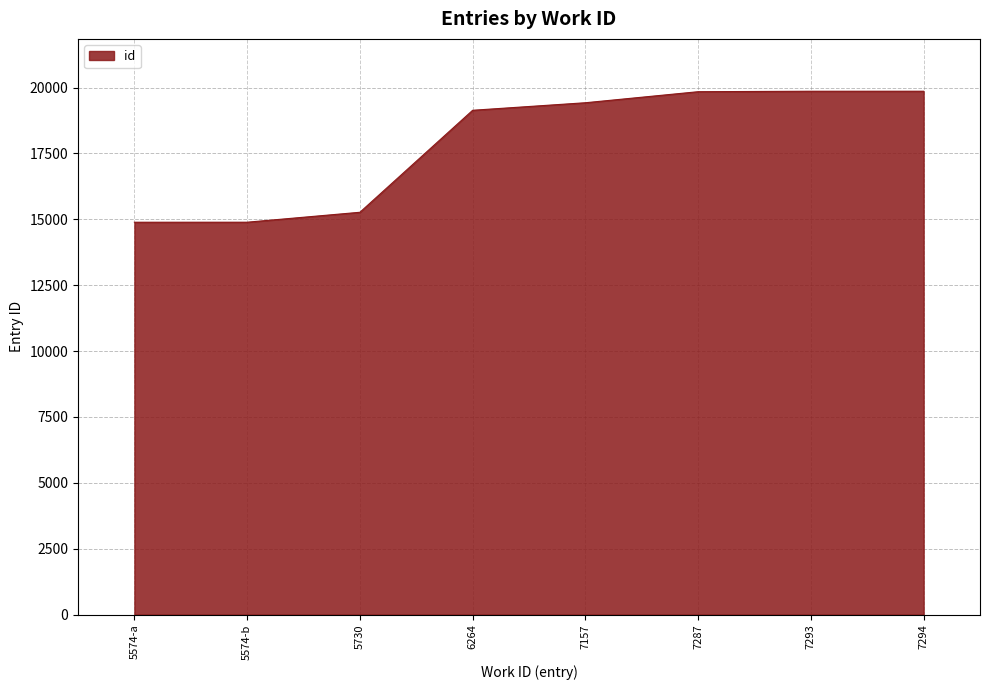

What is the change in value from 7293 to 7294?

+1